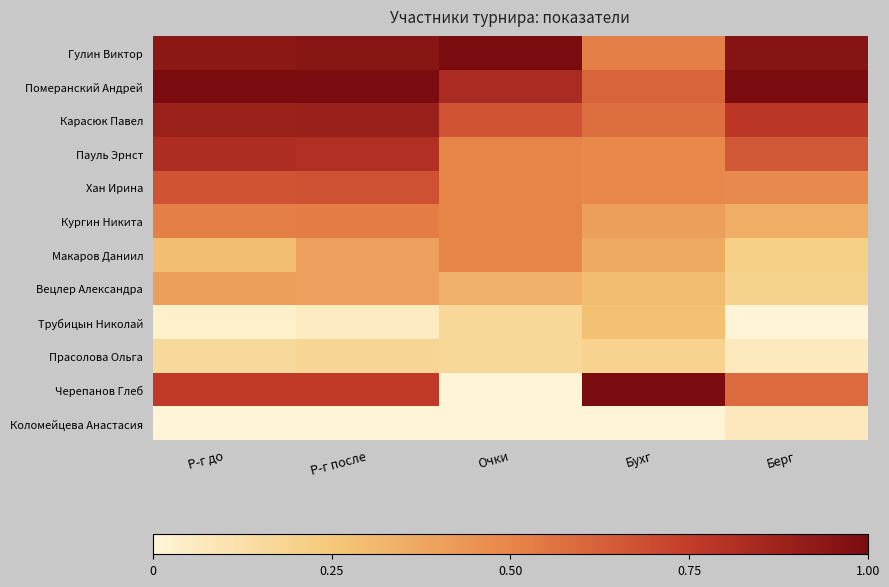

Which label corresponds to the largest value in the chart?

Очки